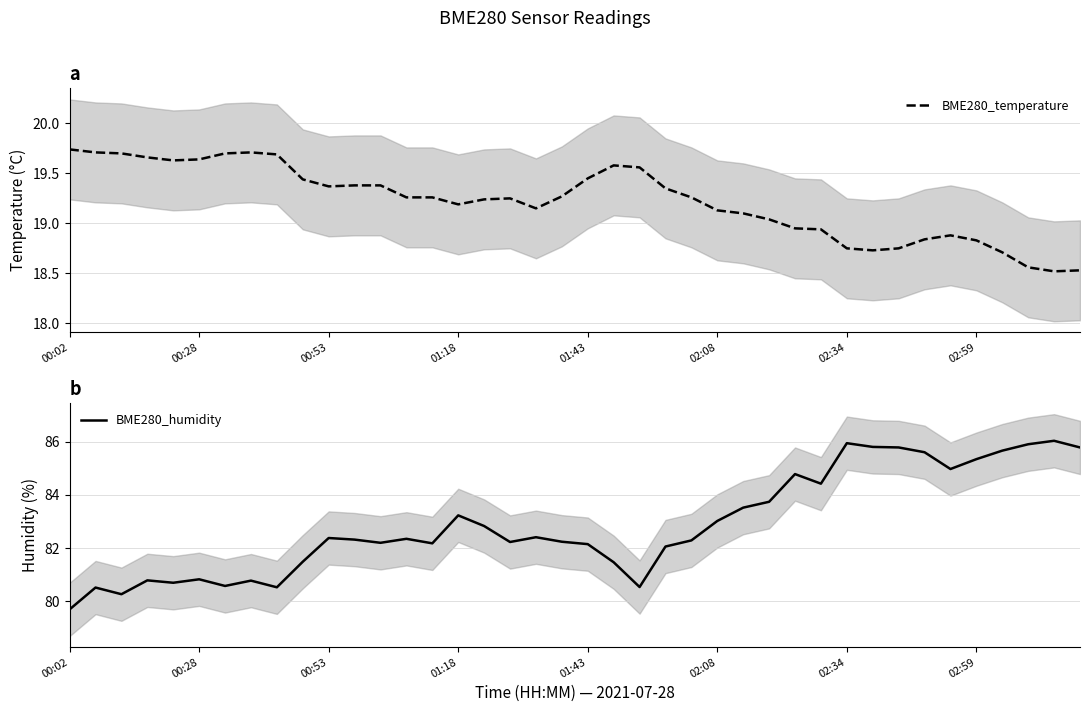

What is the maximum value for BME280_humidity?

86.0